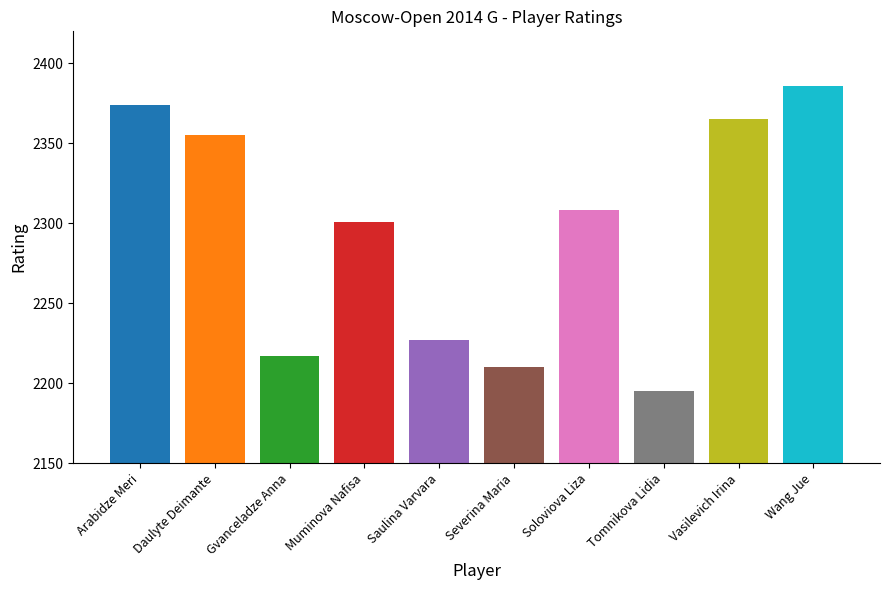

Reading right to left, transcribe all the data shown in this chart.

Wang Jue=2386	Vasilevich Irina=2365	Tomnikova Lidia=2195	Soloviova Liza=2308	Severina Maria=2210	Saulina Varvara=2227	Muminova Nafisa=2301	Gvanceladze Anna=2217	Daulyte Deimante=2355	Arabidze Meri=2374